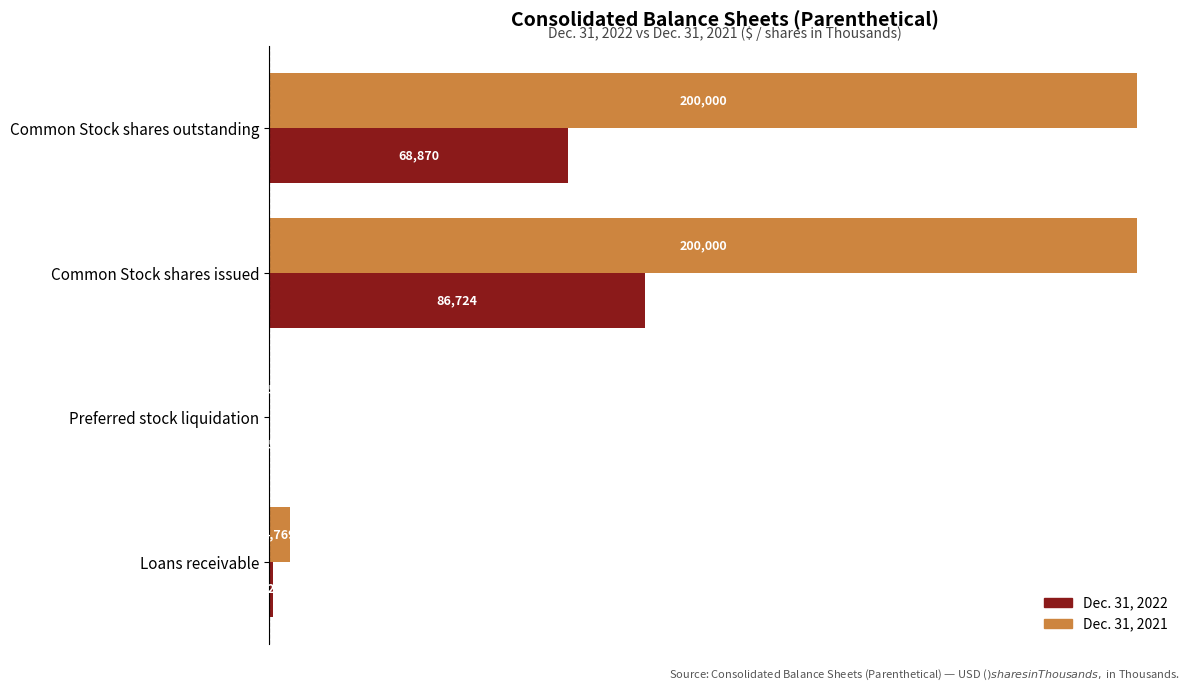

What is the sum of all Dec. 31, 2021 values?

404794